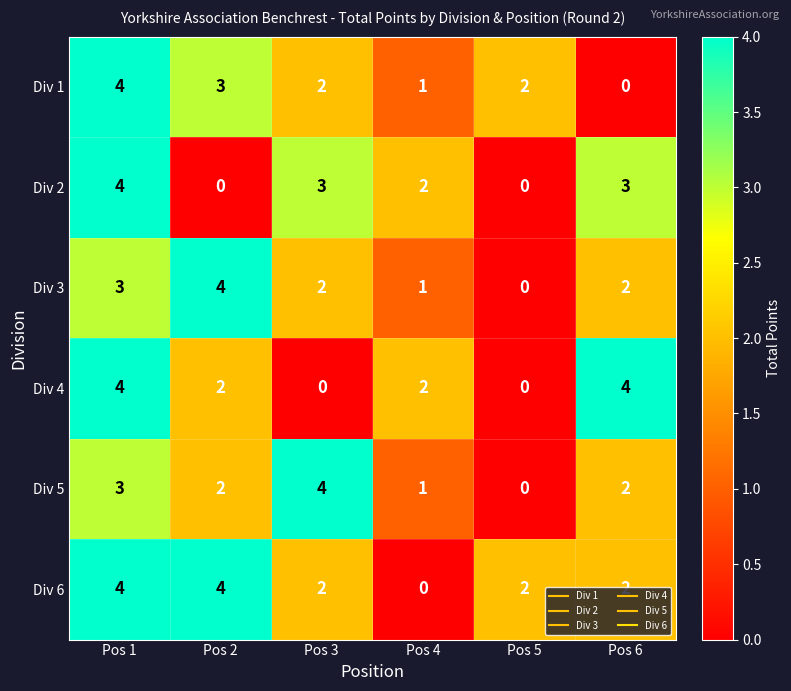

Count the Div 1 values in the range 1 to 3.

4